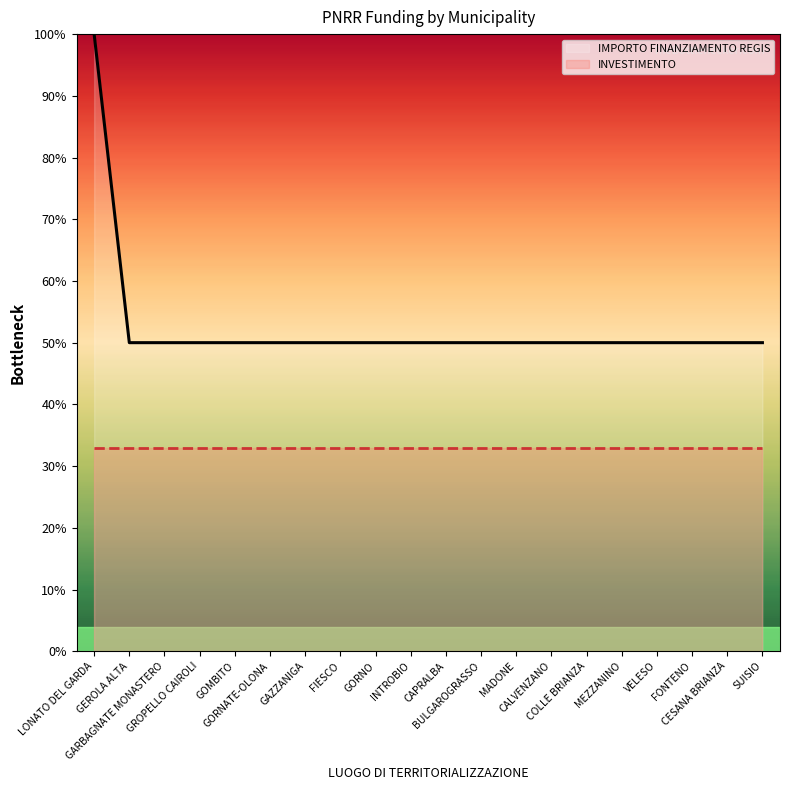

Reading left to right, extract all data points from this chart.

LONATO DEL GARDA=100	GEROLA ALTA=50	GARBAGNATE MONASTERO=50	GROPELLO CAIROLI=50	GOMBITO=50	GORNATE-OLONA=50	GAZZANIGA=50	FIESCO=50	GORNO=50	INTROBIO=50	CAPRALBA=50	BULGAROGRASSO=50	MADONE=50	CALVENZANO=50	COLLE BRIANZA=50	MEZZANINO=50	VELESO=50	FONTENO=50	CESANA BRIANZA=50	SUISIO=50